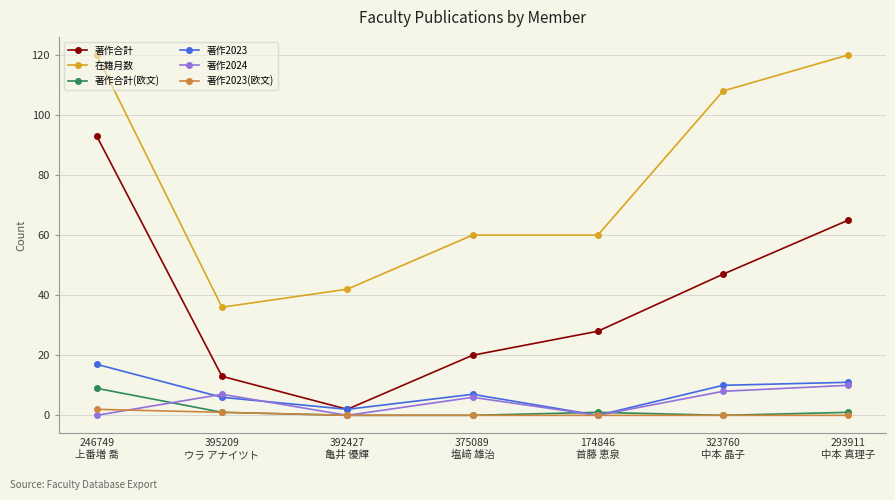

True or false: 在籍月数 and 著作合計 cross at least once.

False